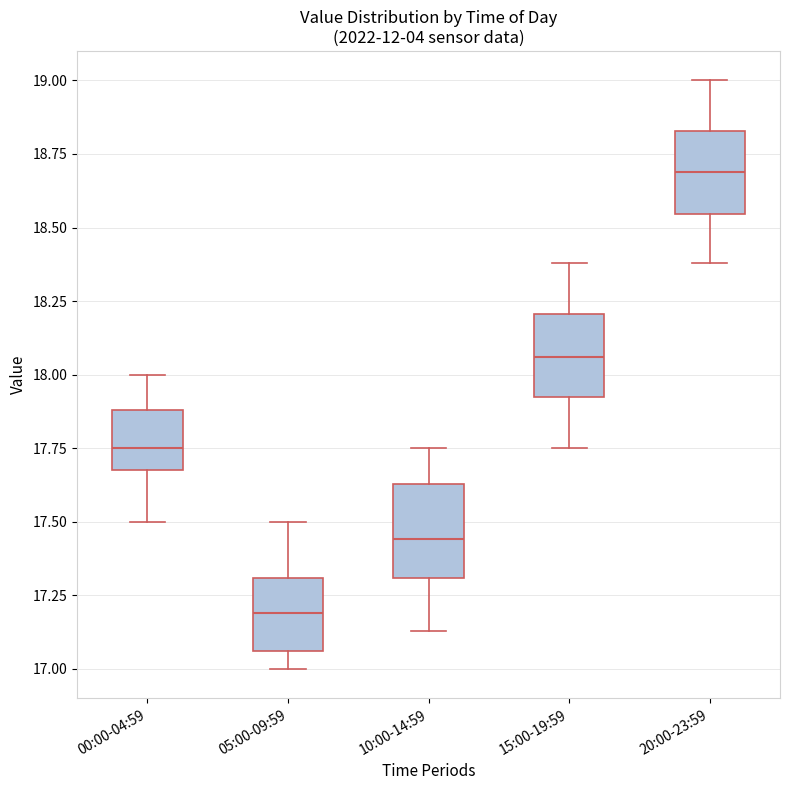

Reading left to right, read every box against the y-axis: the position of its median line, the range the box covers, and the ends of its whiskers. The values are not printed on the chart, so give them approximately, as read against the axis.

00:00-04:59: median 17.75, box 17.70 to 17.90, whiskers 17.50 to 18.00
05:00-09:59: median 17.20, box 17.05 to 17.30, whiskers 17.00 to 17.50
10:00-14:59: median 17.45, box 17.30 to 17.65, whiskers 17.15 to 17.75
15:00-19:59: median 18.05, box 17.95 to 18.20, whiskers 17.75 to 18.40
20:00-23:59: median 18.70, box 18.55 to 18.85, whiskers 18.40 to 19.00